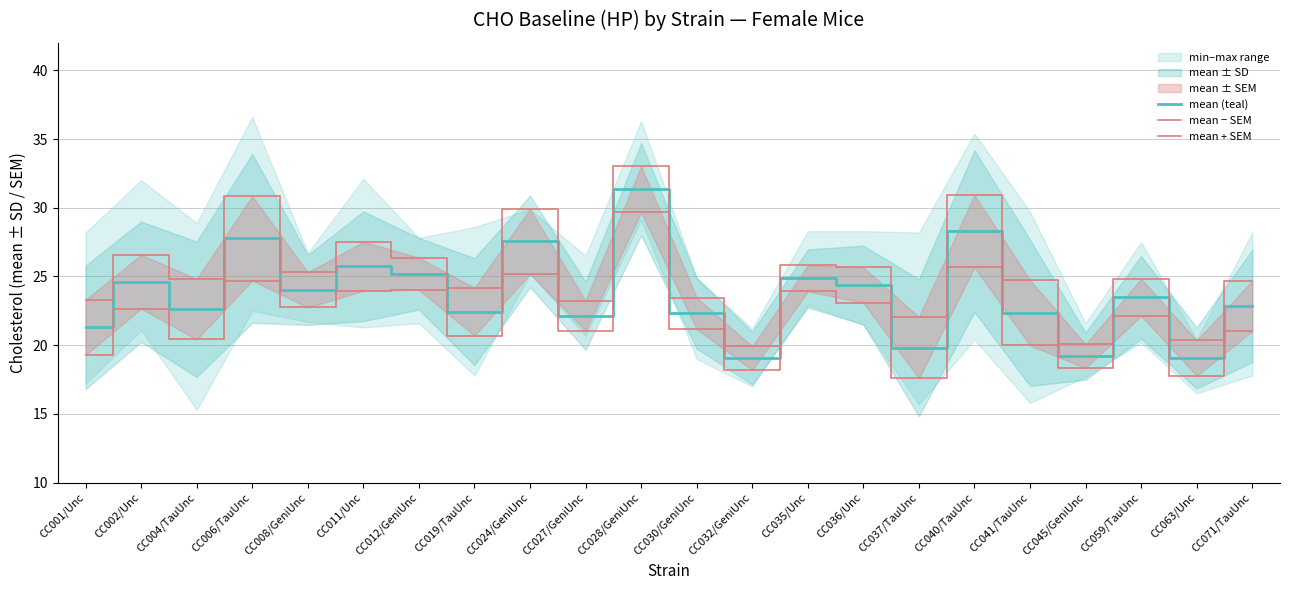

The mean − SEM series shows 21.0 at CC071/TauUnc. True or false?

True